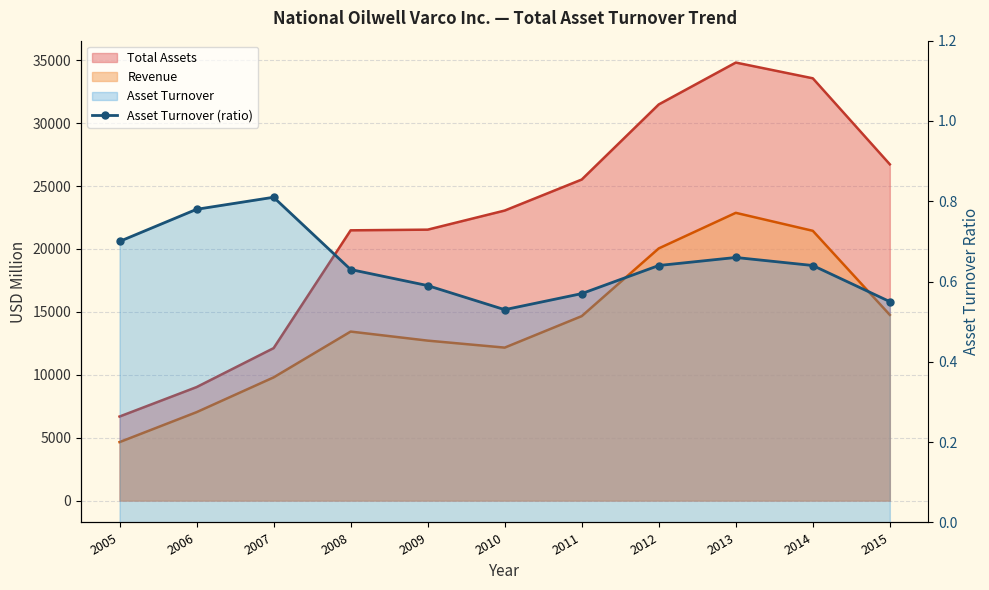

What is the value of the 9th point from the left?

0.7